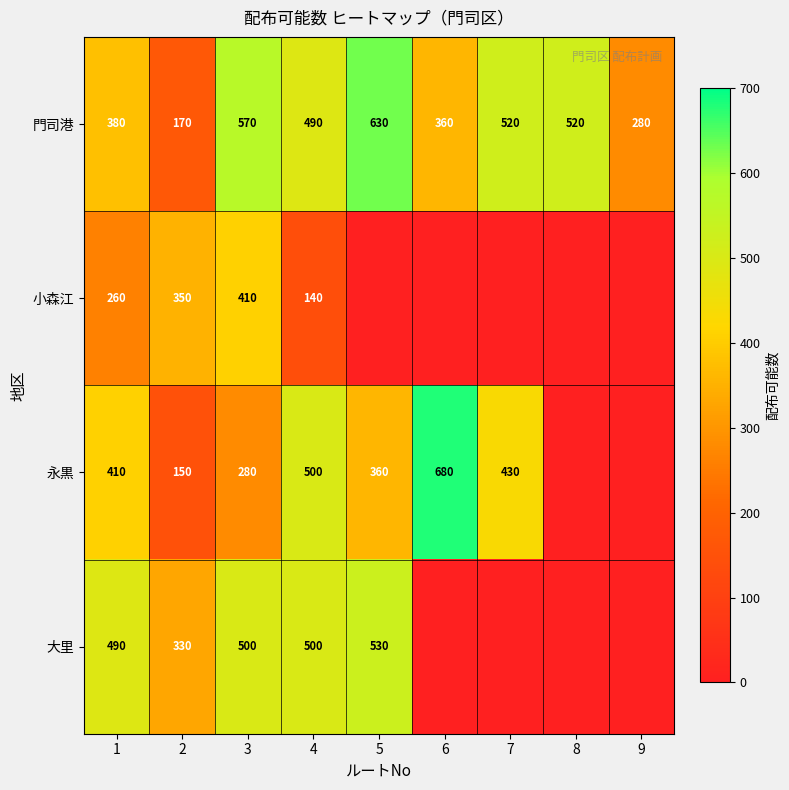

How many data points does each series have?

9